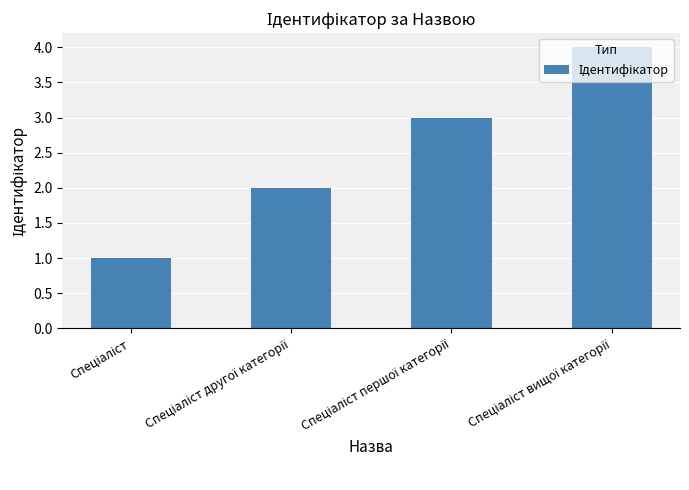

What is the sum of all values?

10